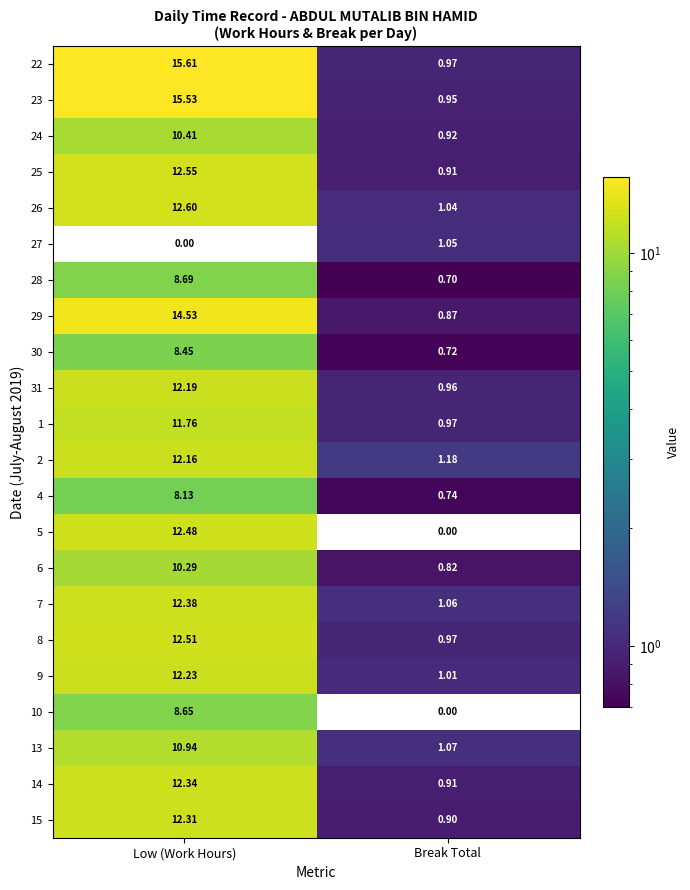

At which category is the sum across all series the highest?

Low (Work Hours)